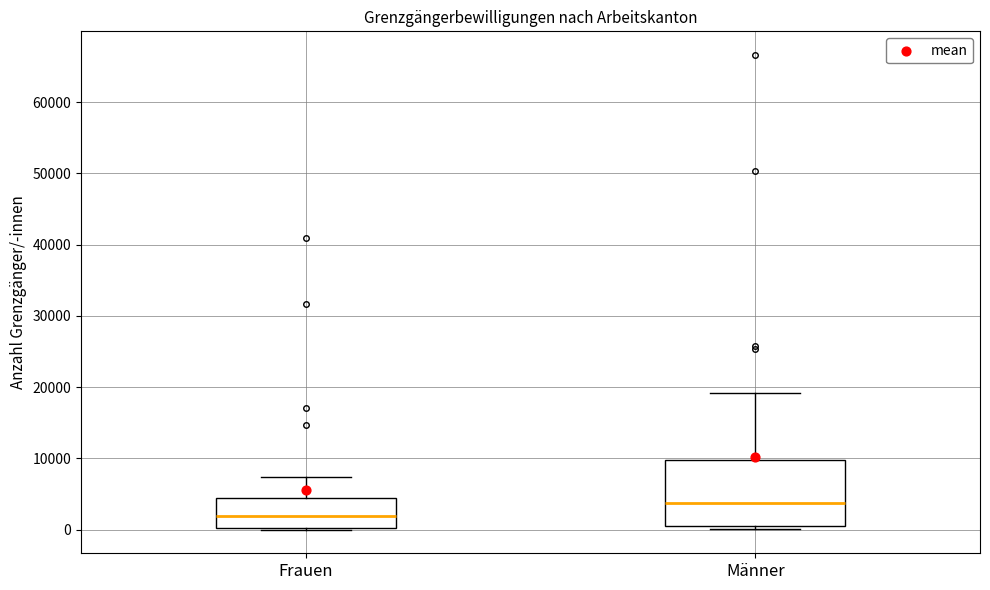

Reading left to right, transcribe this box plot: for each box, give where its median line is, the range the box spans, and where its two whiskers end, as read against the y-axis. The values are not printed on the chart, so give them approximately, as read against the axis.

Frauen: median 2000, box 0 to 4000, whiskers 0 to 7000
Männer: median 4000, box 1000 to 10000, whiskers 0 to 19000